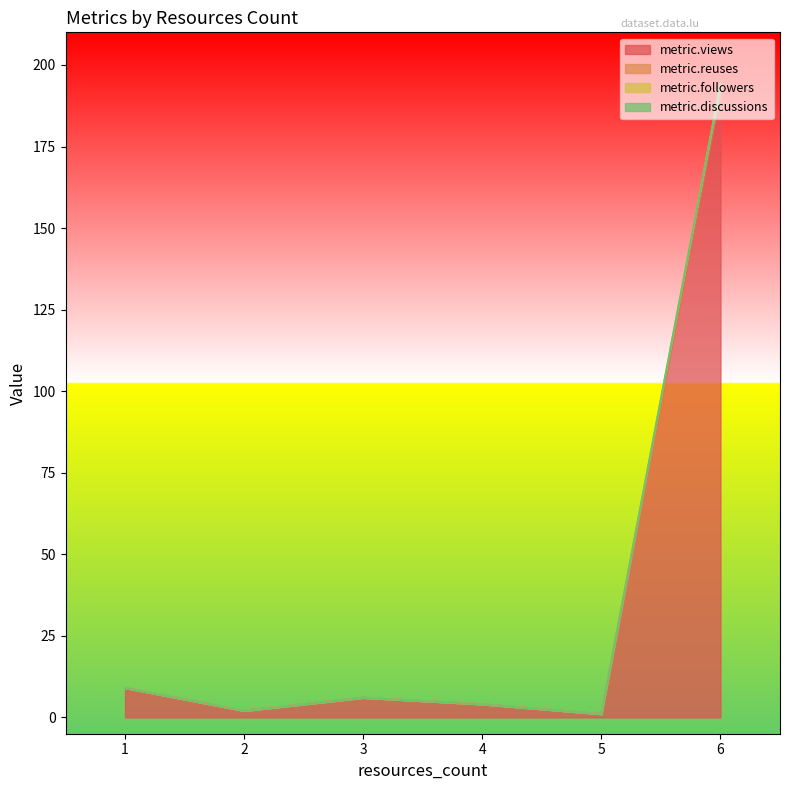

List the labels in order of metric.reuses value, largest first.

6, 1, 3, 4, 2, 5